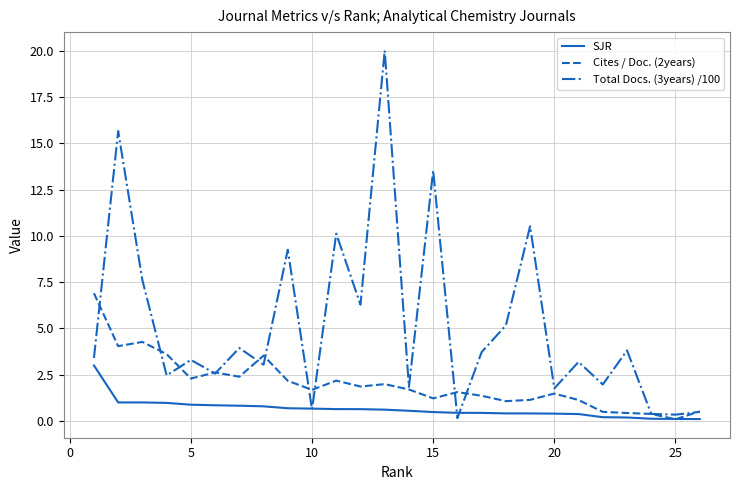

What is the average value of the Cites / Doc. (2years) series?

2.0